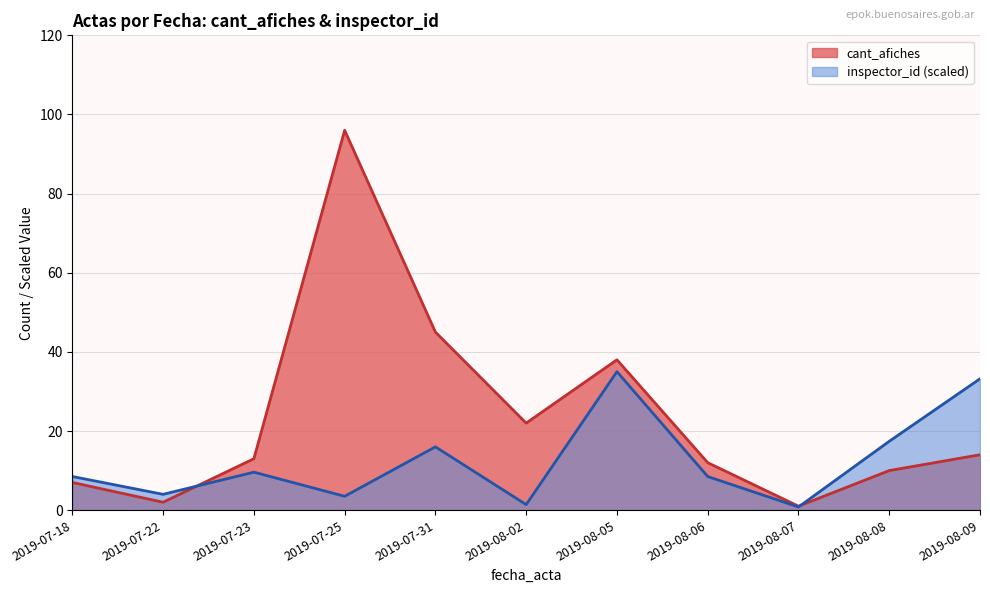

At which label is cant_afiches closest to 48?

2019-07-31